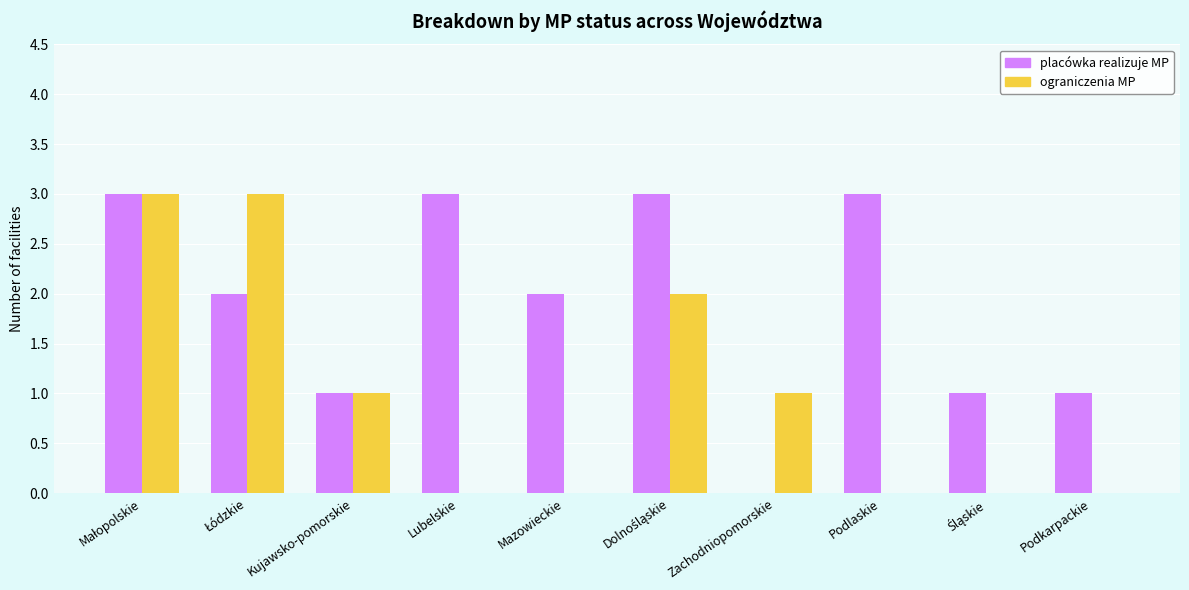

Reading left to right, list all the values displayed in this chart.

placówka realizuje MP: 3	2	1	3	2	3	0	3	1	1
ograniczenia MP: 3	3	1	0	0	2	1	0	0	0